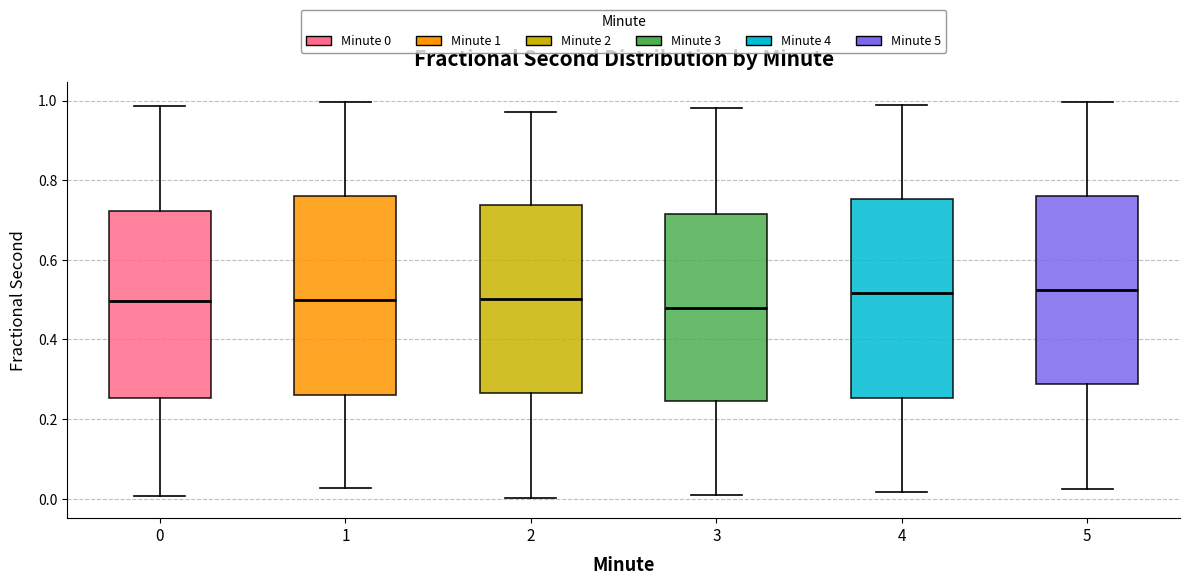

Where does the upper whisker of the box at x = 3 end on the y-axis? The values are not printed on the chart, so give them approximately, as read against the axis.

0.98